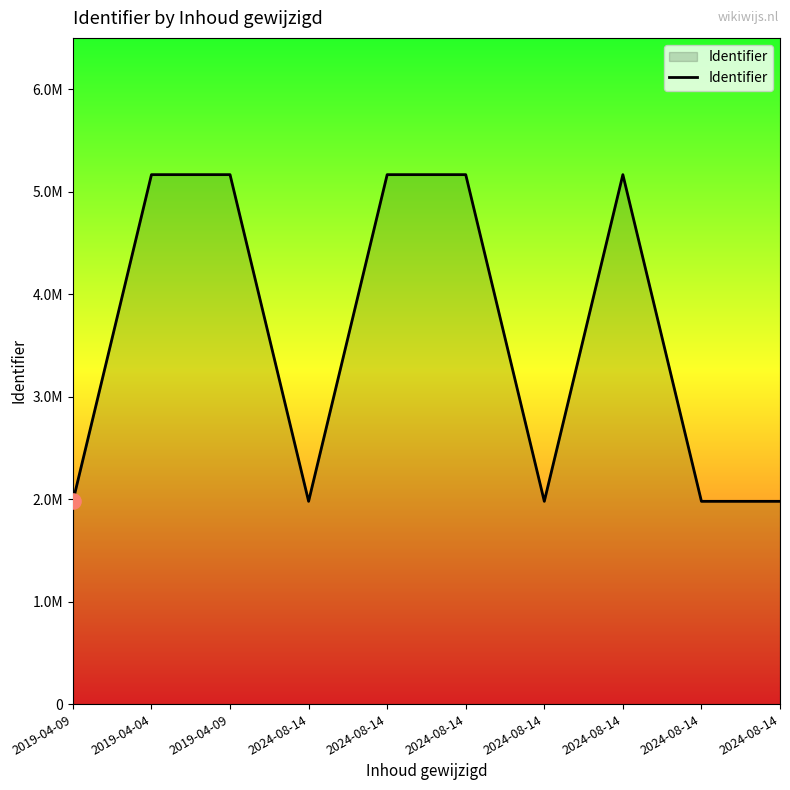

Which has a higher value, 2019-04-09 or 2024-08-14?

2024-08-14